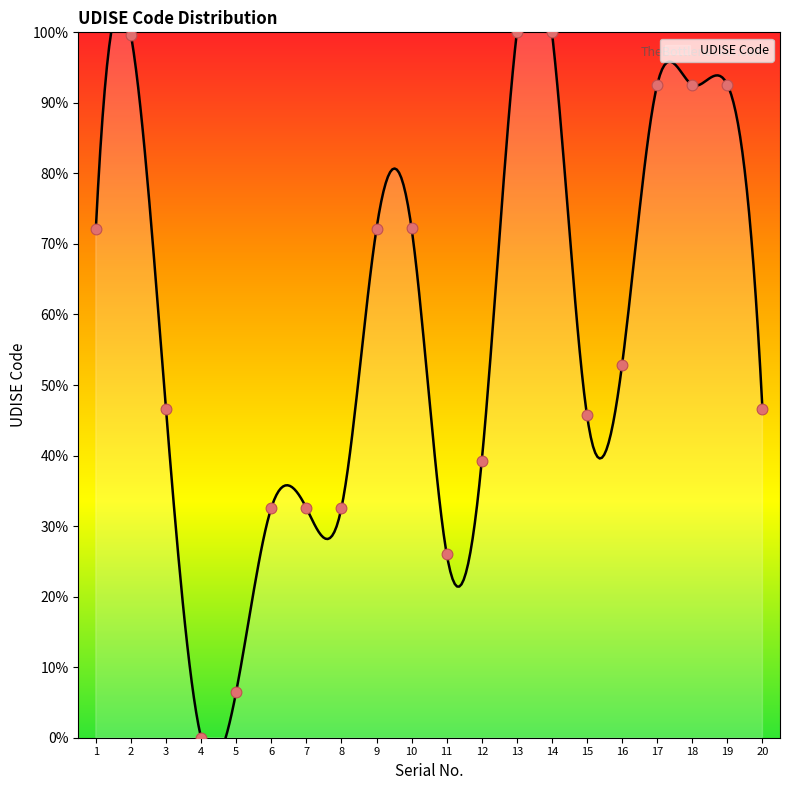

What is the ratio of the value at 8 to the value at 5?

5.0